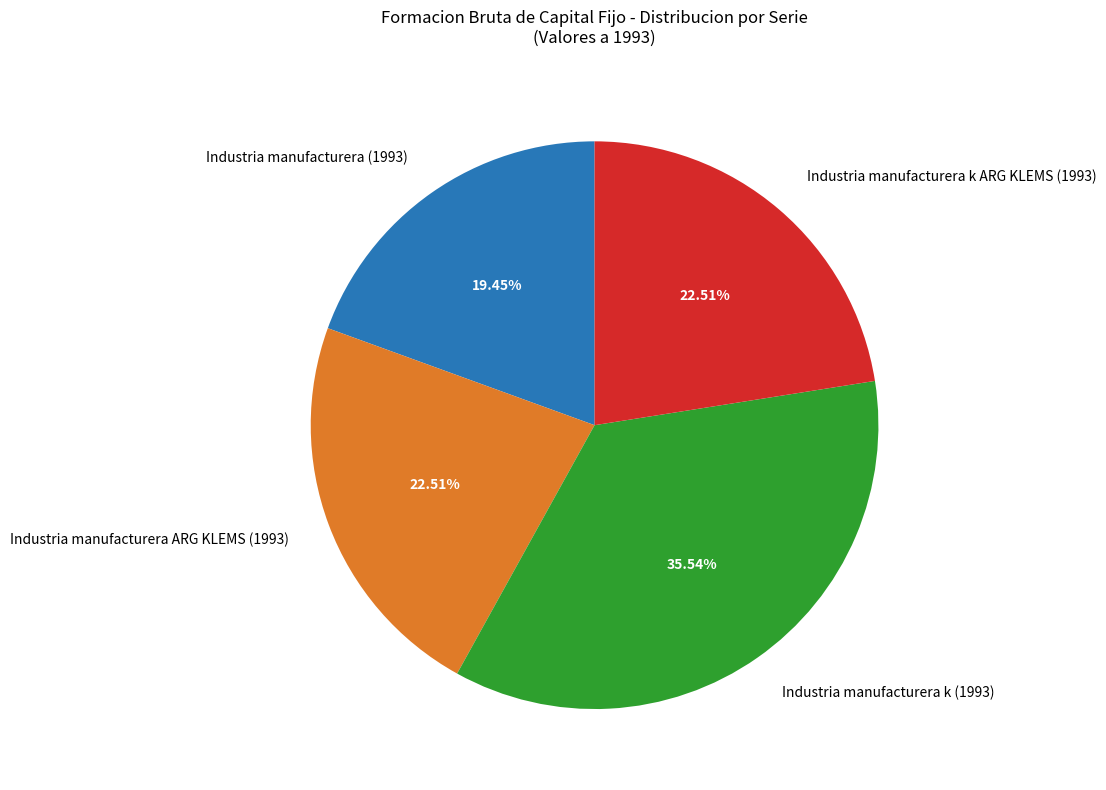

Count the number of slices in the pie.

4